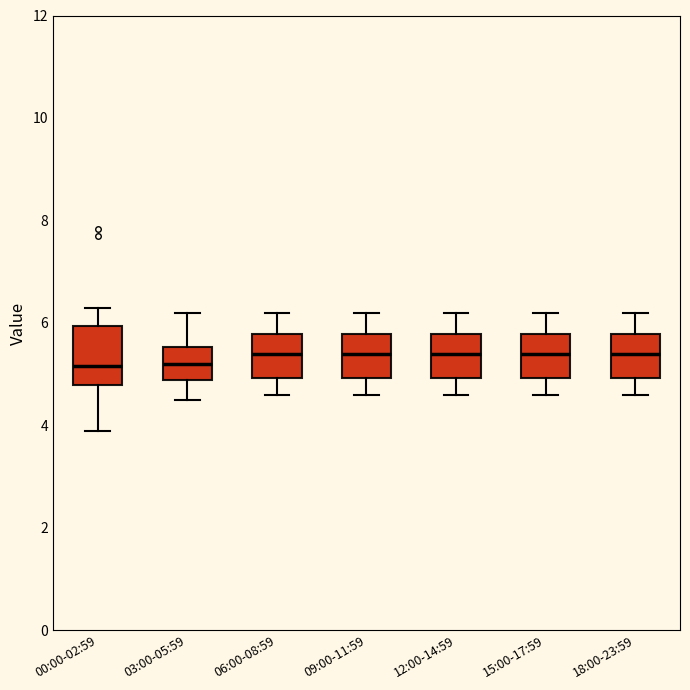

Where is the upper edge of the box for 06:00-08:59 on the y-axis? The values are not printed on the chart, so give them approximately, as read against the axis.

5.8